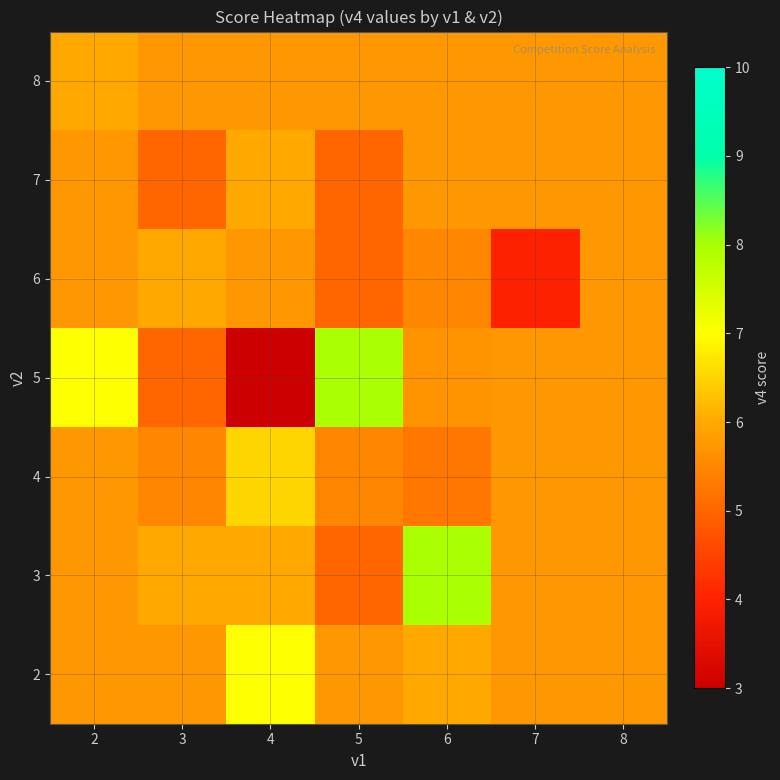

Reading right to left, extract all data points from this chart.

2: 8=5.7	7=5.7	6=6.0	5=5.7	4=7.0	3=5.7	2=5.7
3: 8=5.7	7=5.7	6=8.0	5=5.0	4=6.0	3=6.0	2=5.7
4: 8=5.7	7=5.7	6=5.2	5=5.5	4=6.5	3=5.5	2=5.7
5: 8=5.7	7=5.7	6=5.7	5=8.0	4=3.0	3=5.0	2=7.0
6: 8=5.7	7=4.0	6=5.5	5=5.0	4=5.7	3=6.0	2=5.7
7: 8=5.7	7=5.7	6=5.7	5=5.0	4=6.0	3=5.0	2=5.7
8: 8=5.7	7=5.7	6=5.7	5=5.7	4=5.7	3=5.7	2=6.0